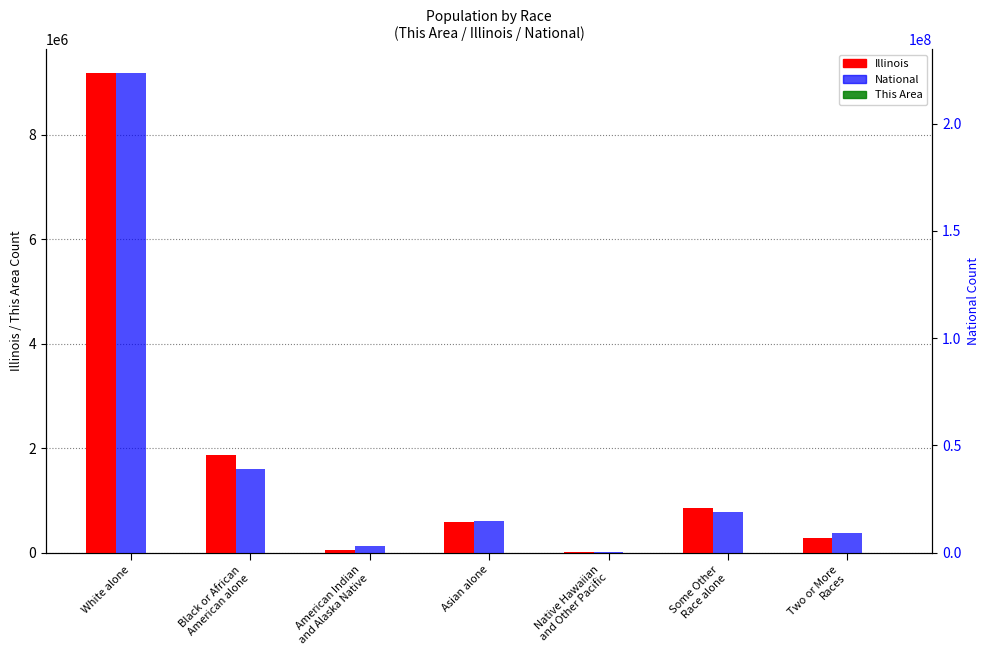

Where does the National series first go above 14674252?

White alone